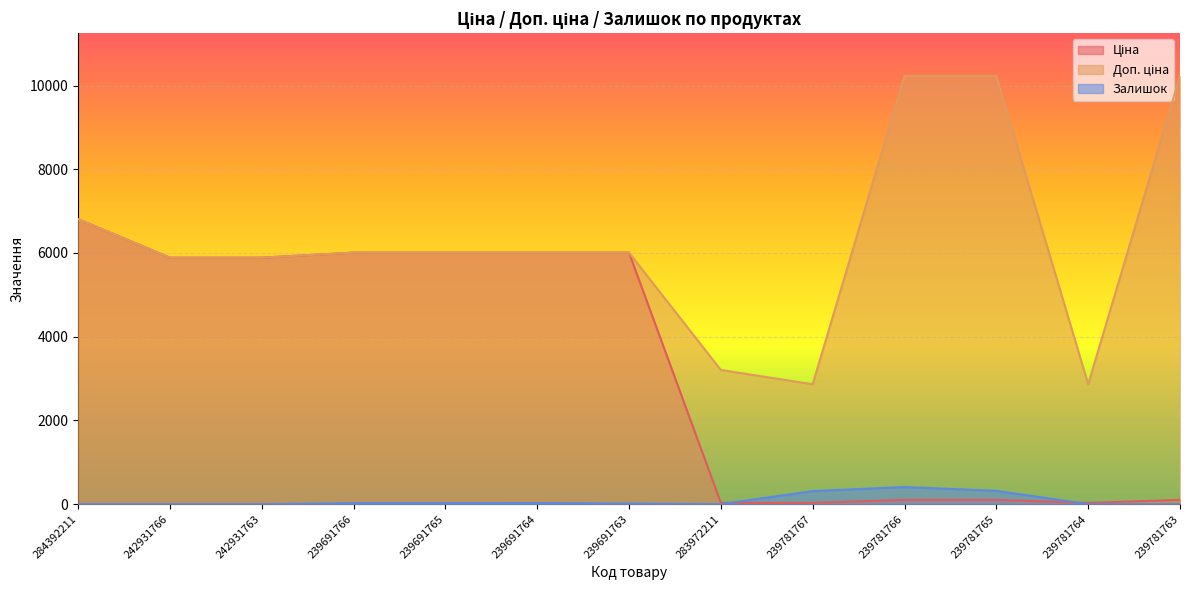

What is the label of the 11th point from the right?

242931763